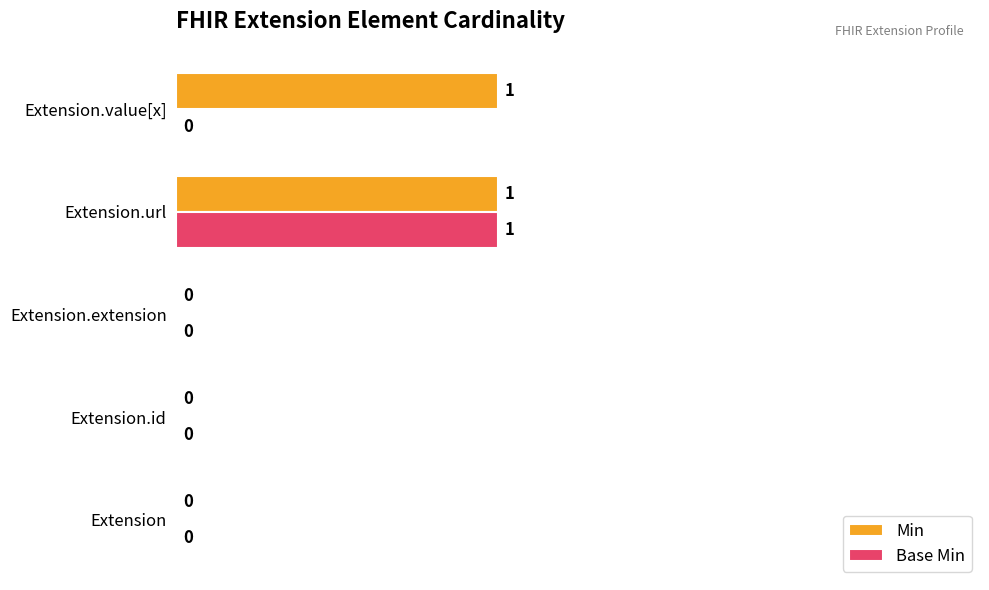

What is the maximum value for Base Min?

1